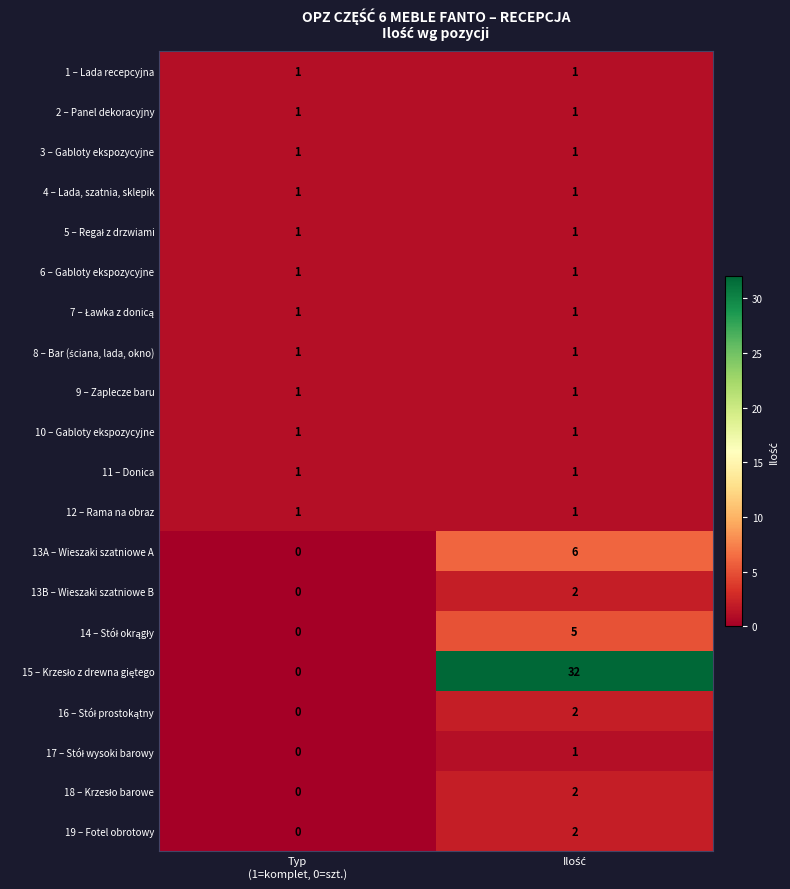

What is the maximum value shown in the chart?

32